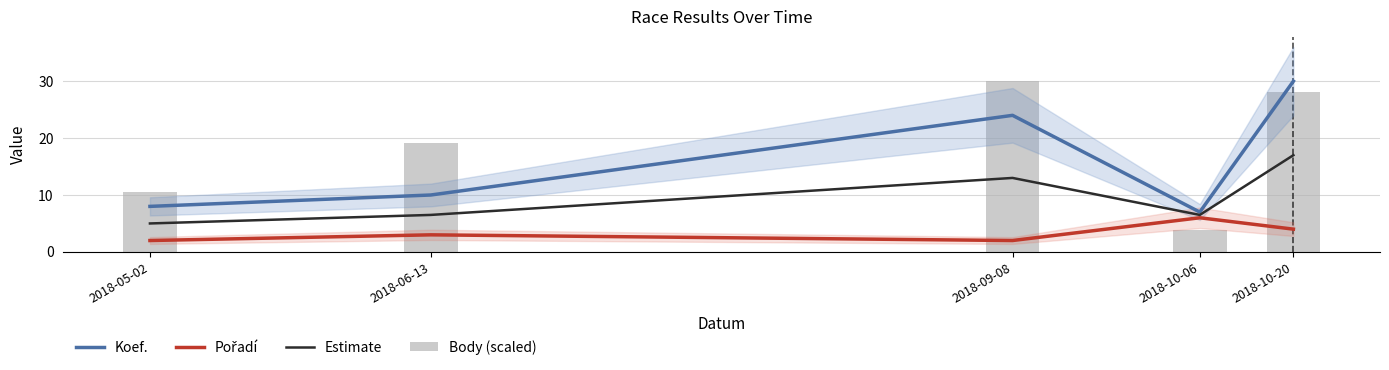

Rank the series by their maximum value, from highest to lowest.

Koef., Body (scaled), Estimate, Pořadí